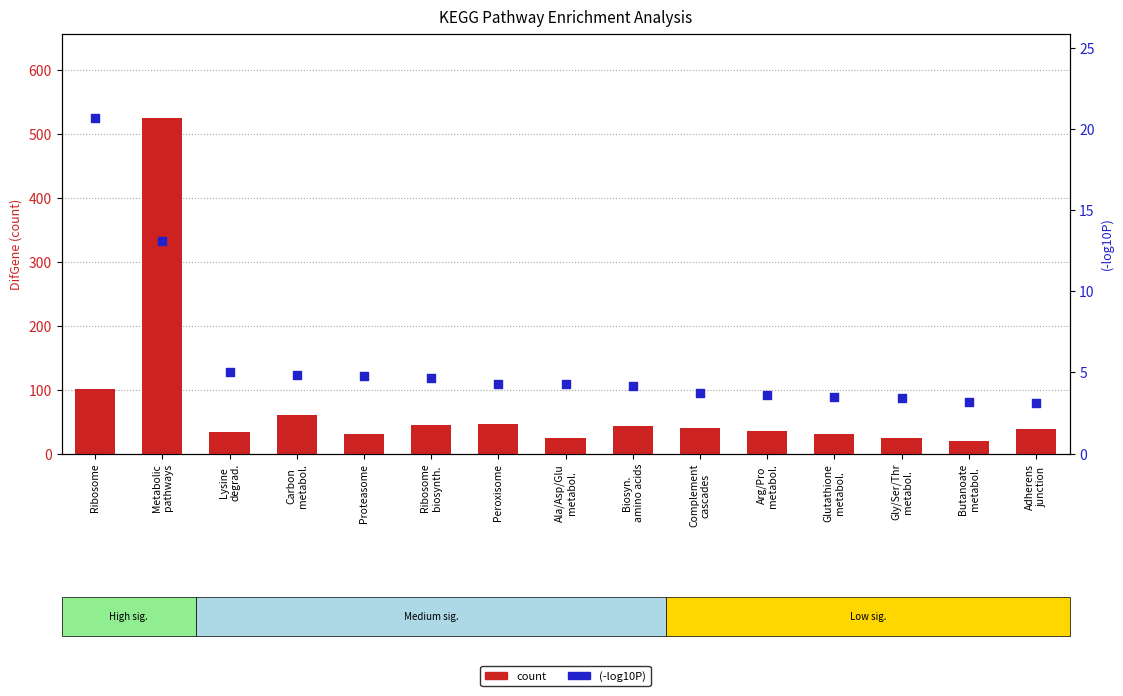

Which series has the widest spread of Y values?

count